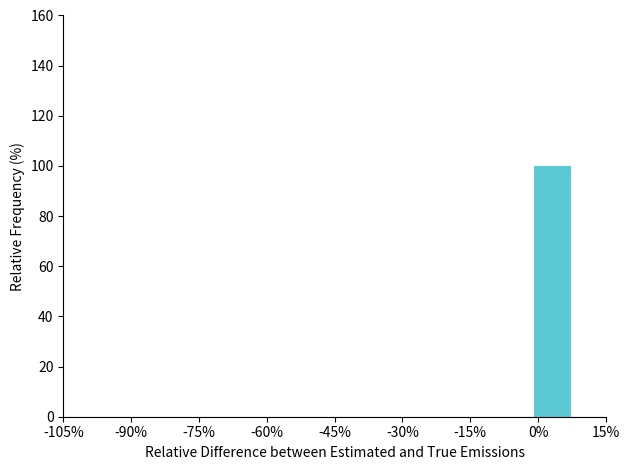

What is the height of the bar covering -1 to 7 on the x-axis? Neither the bar edges nor the heights are printed on the chart, so give them approximately, as read against the axes.

100